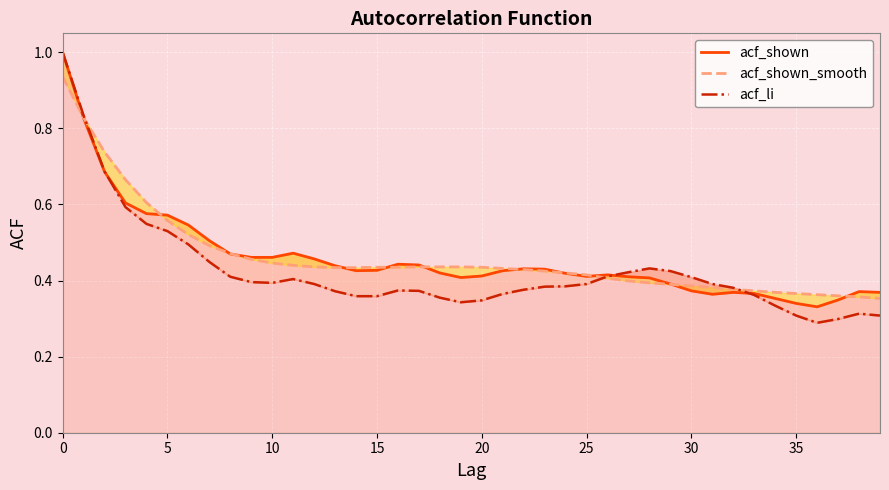

What is the difference between the highest and lowest values at 38?

0.1